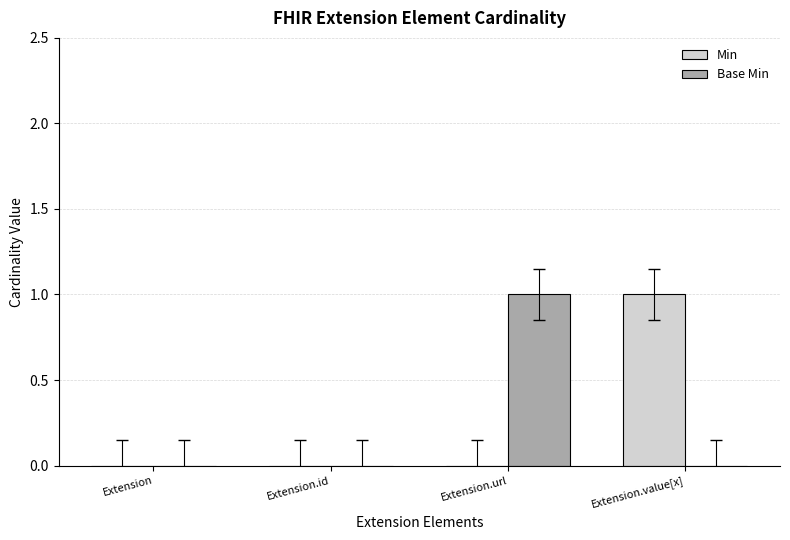

Is it true that Base Min equals 0 at Extension?

True